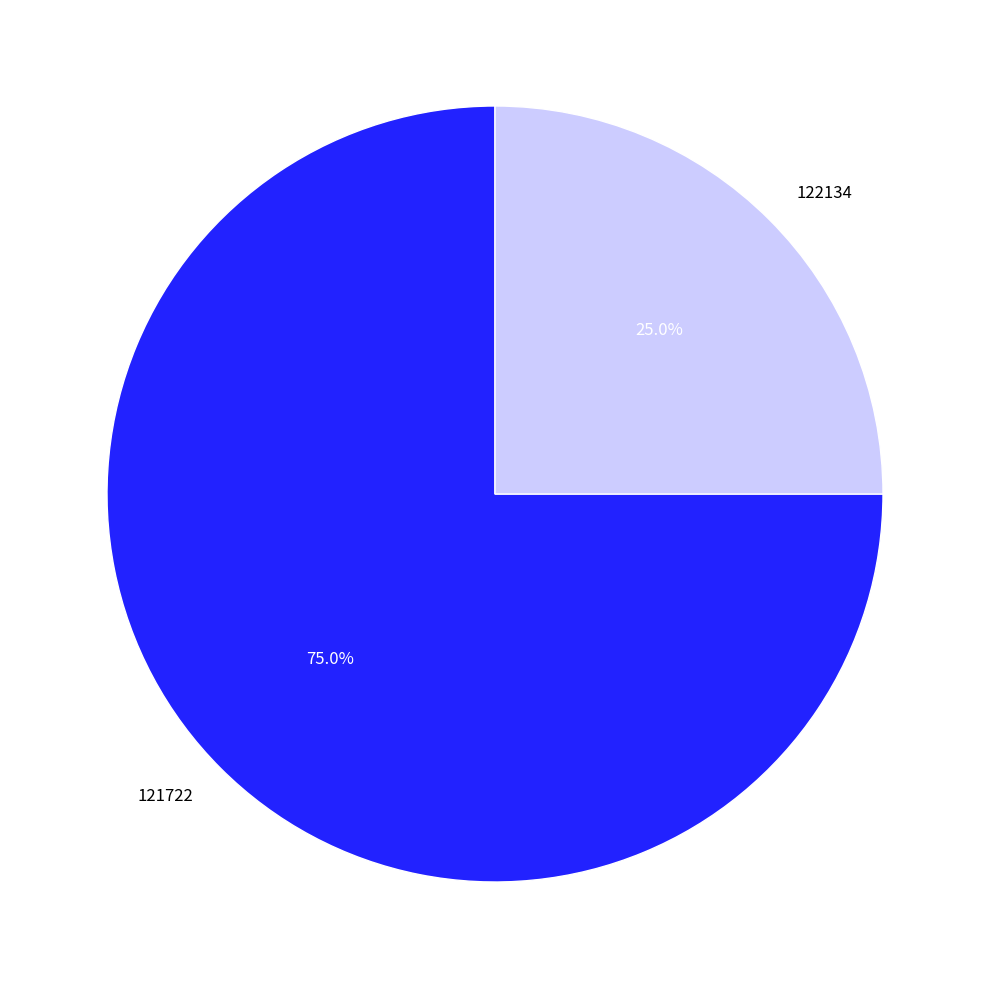

How many segments does this pie chart have?

2